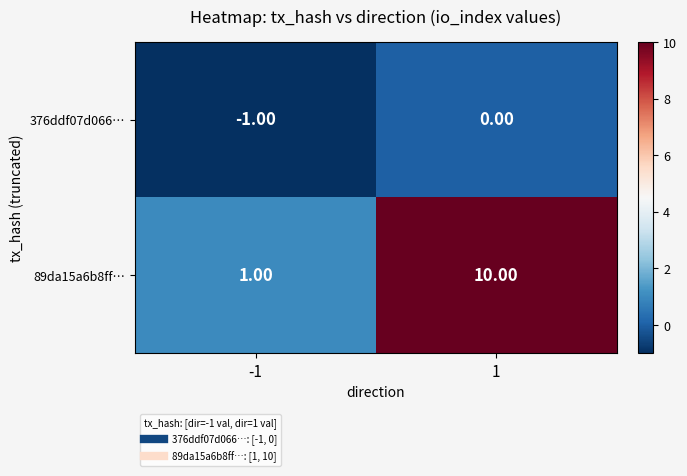

How many data points in 376ddf07d066… are less than 0?

1